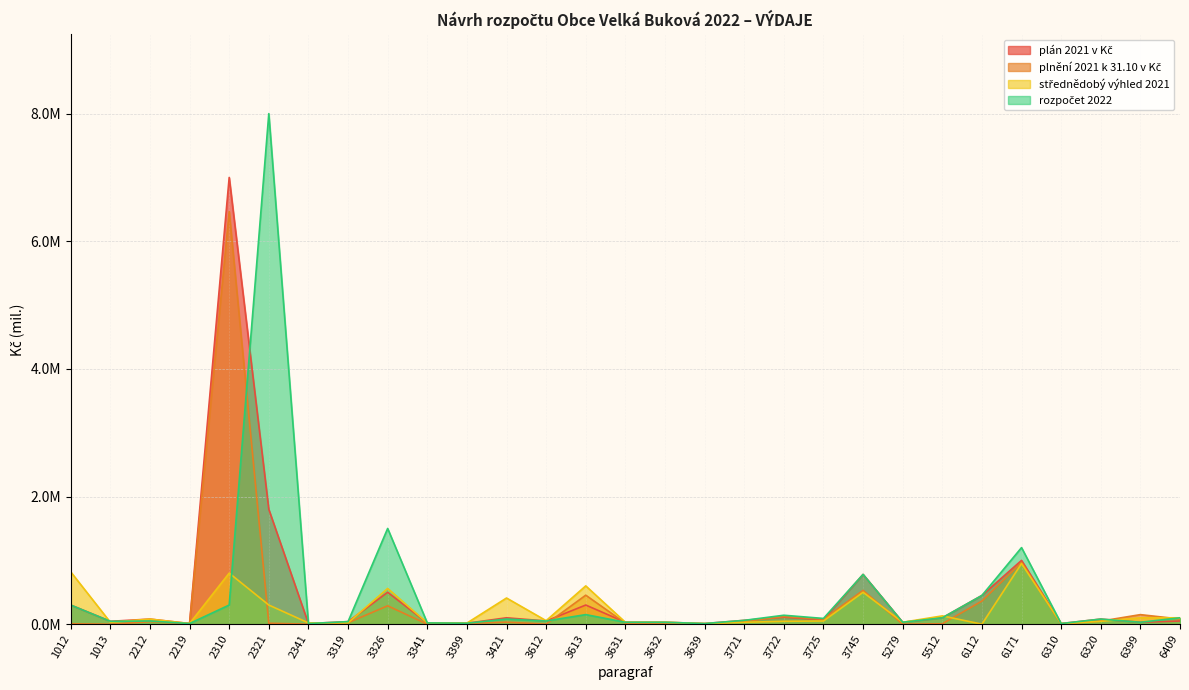

What is the difference between the plnění 2021 k 31.10 v Kč values at 3722 and 3326?

0.2